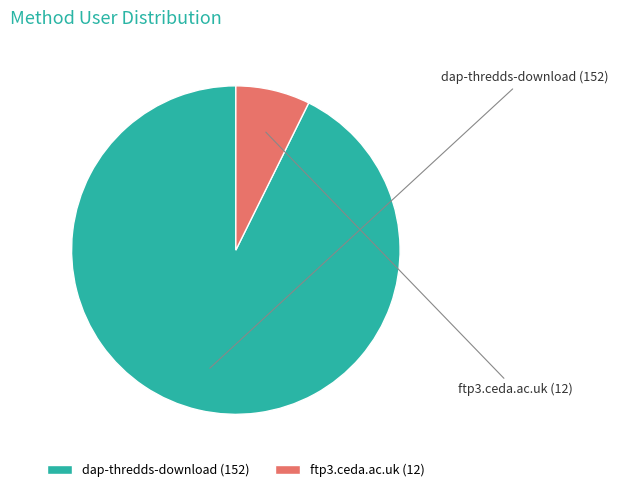

What percentage is the dap-thredds-download slice, to the nearest percent?

93%